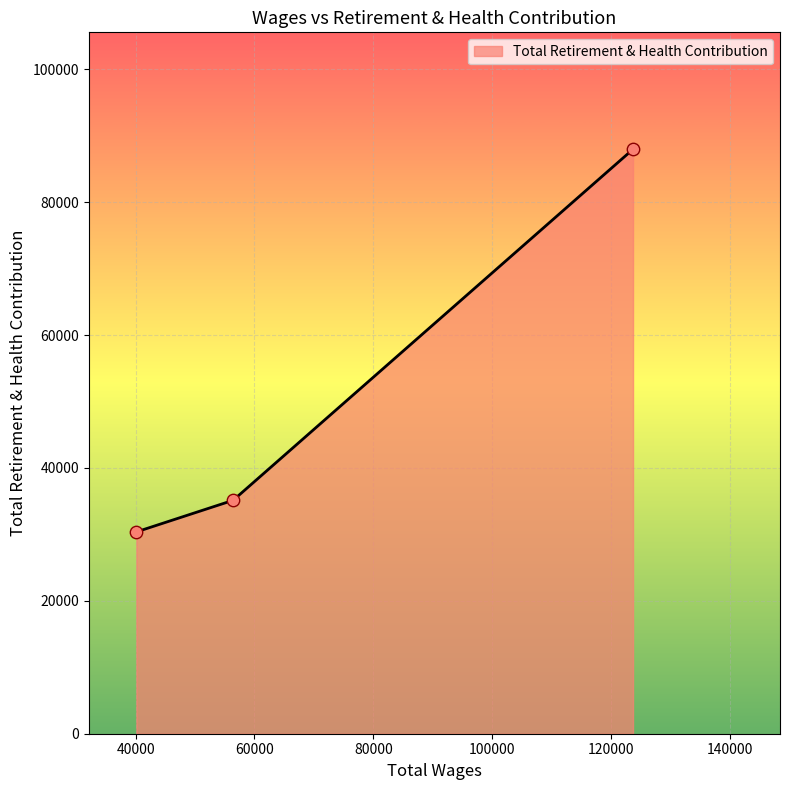

What is the greatest value displayed?

87971